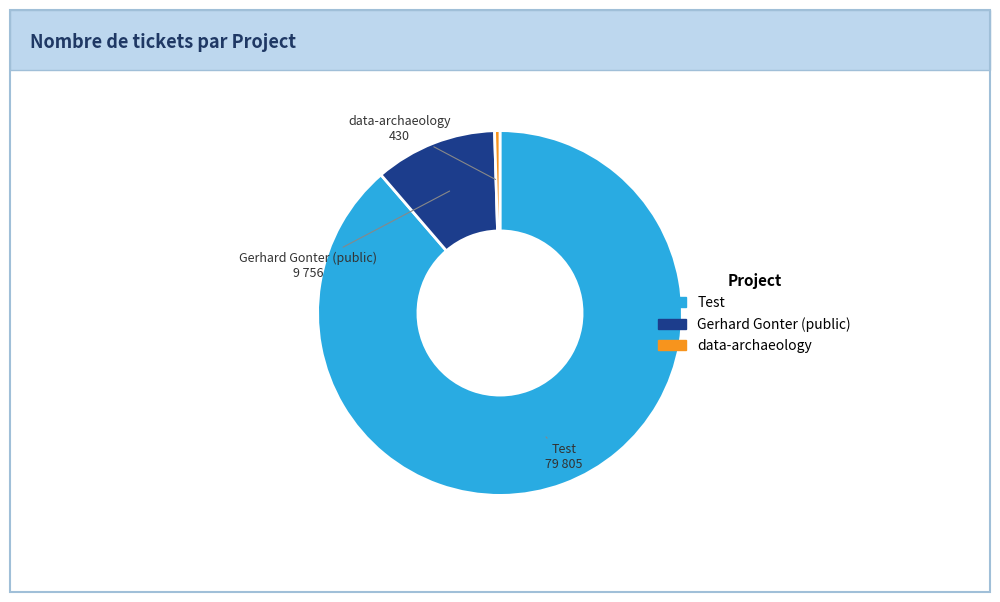

Is there any slice that represents more than half of the pie?

Yes